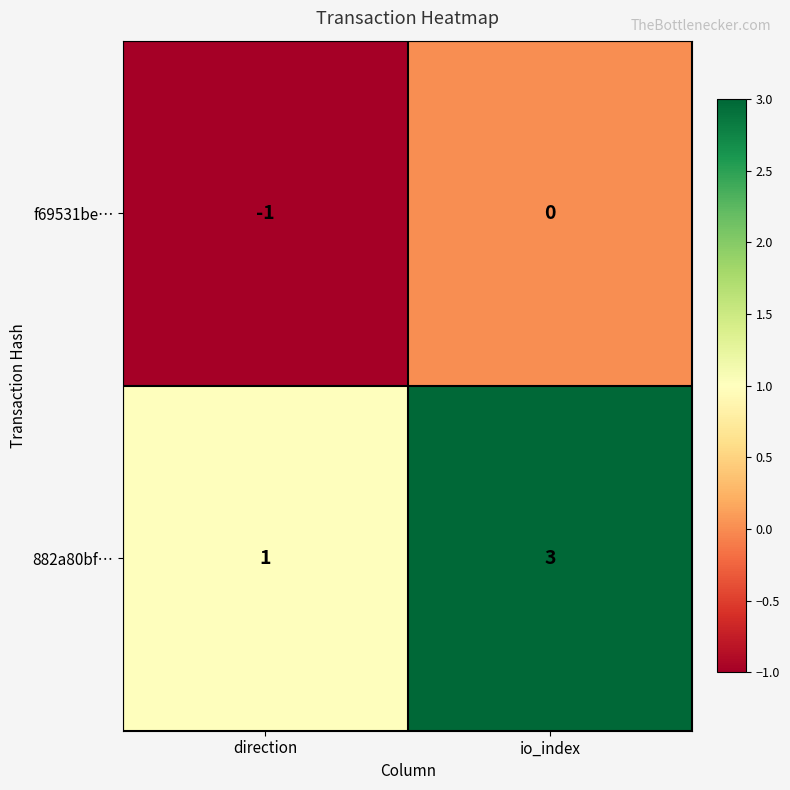

Between direction and io_index, which series saw the biggest shift?

882a80bf…